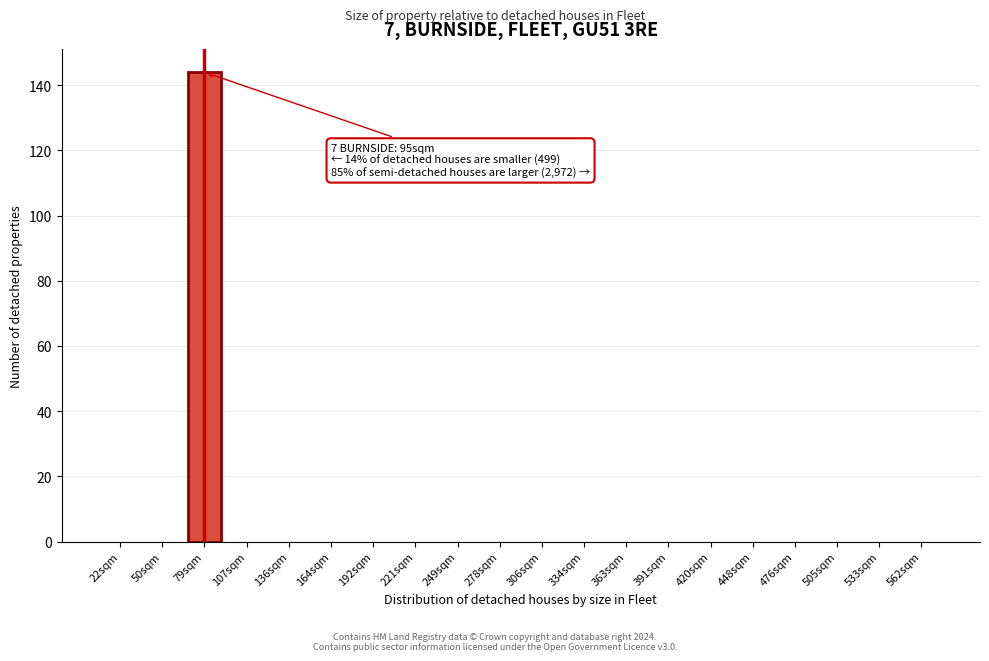

Reading right to left, what are all the values shown in this chart?

562sqm=0	533sqm=0	505sqm=0	476sqm=0	448sqm=0	420sqm=0	391sqm=0	363sqm=0	334sqm=0	306sqm=0	278sqm=0	249sqm=0	221sqm=0	192sqm=0	164sqm=0	136sqm=0	107sqm=0	79sqm=144	50sqm=0	22sqm=0